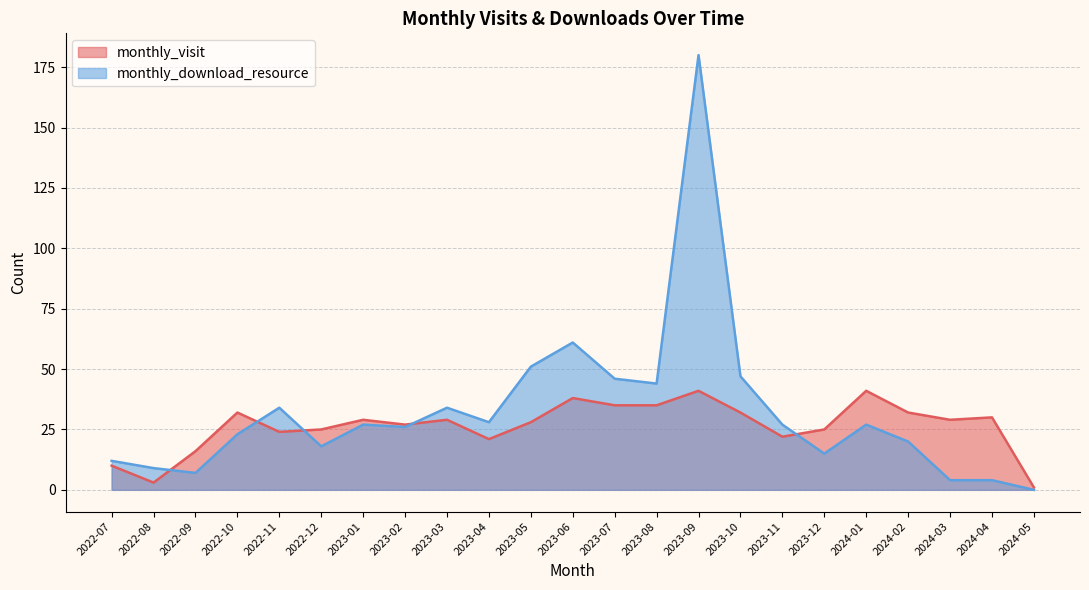

Is it true that monthly_download_resource equals 47 at 2023-10?

True